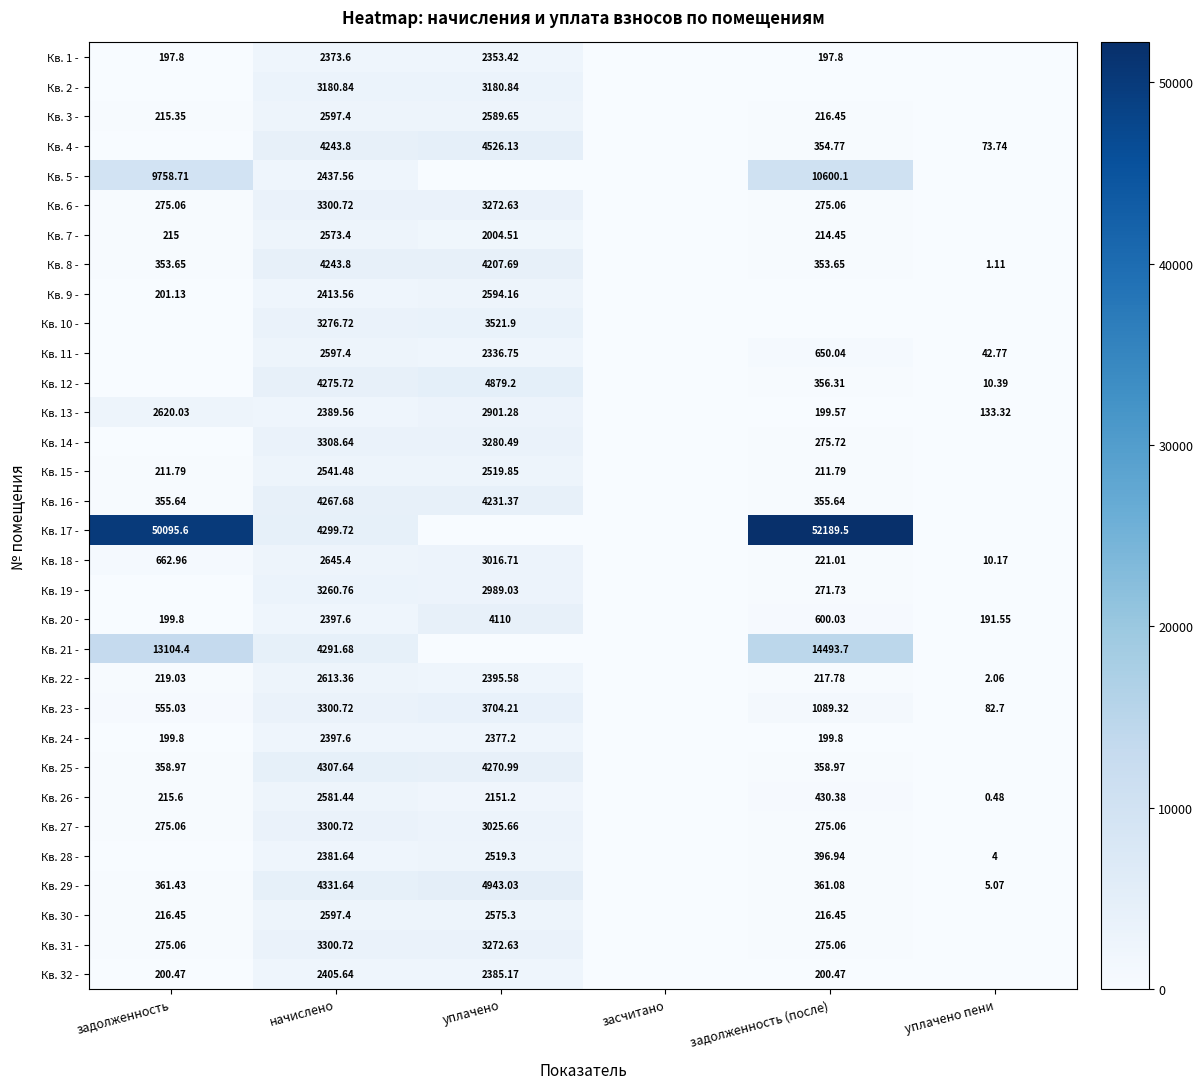

Is the value of Кв. 24 - at задолженность (после) greater than the value of Кв. 23 - at начислено?

No